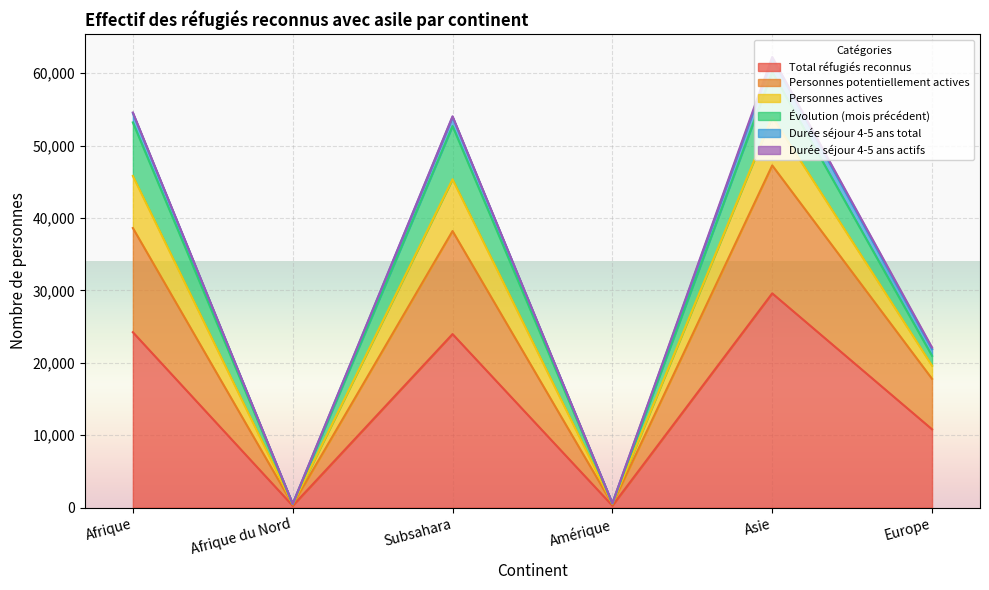

What is the total value across all series at Afrique du Nord?

1173